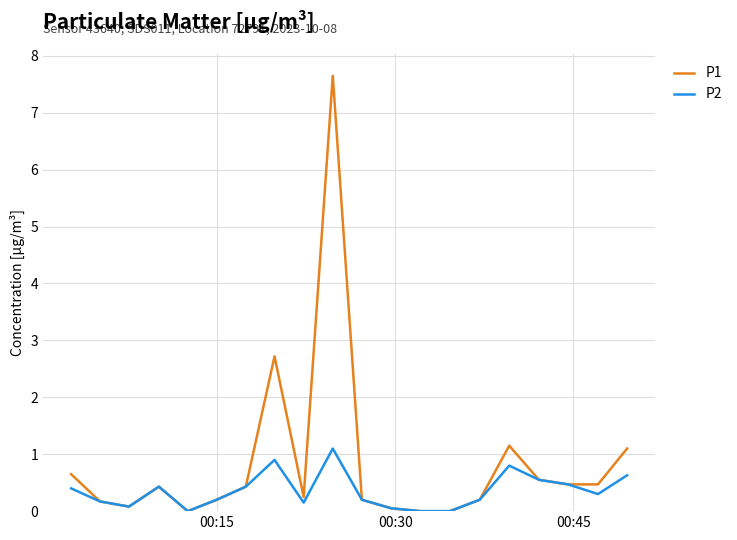

Which series has the largest range (max minus min)?

P1